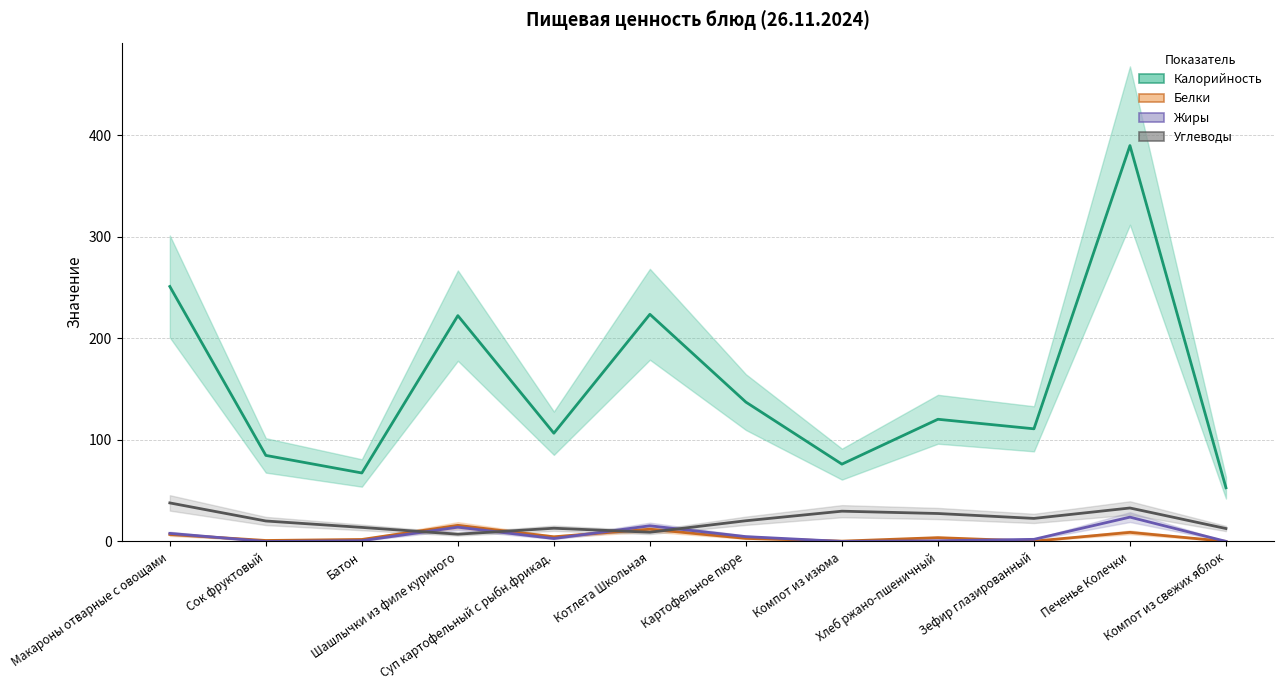

The Калорийность series shows 52.9 at Компот из свежих яблок. True or false?

True